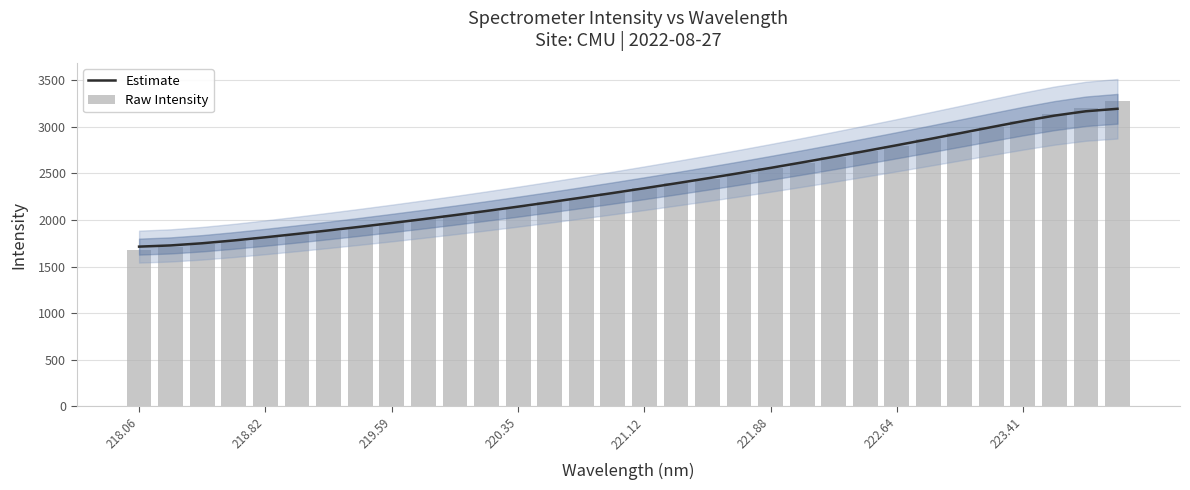

Which category has the lowest value across all series?

218.06